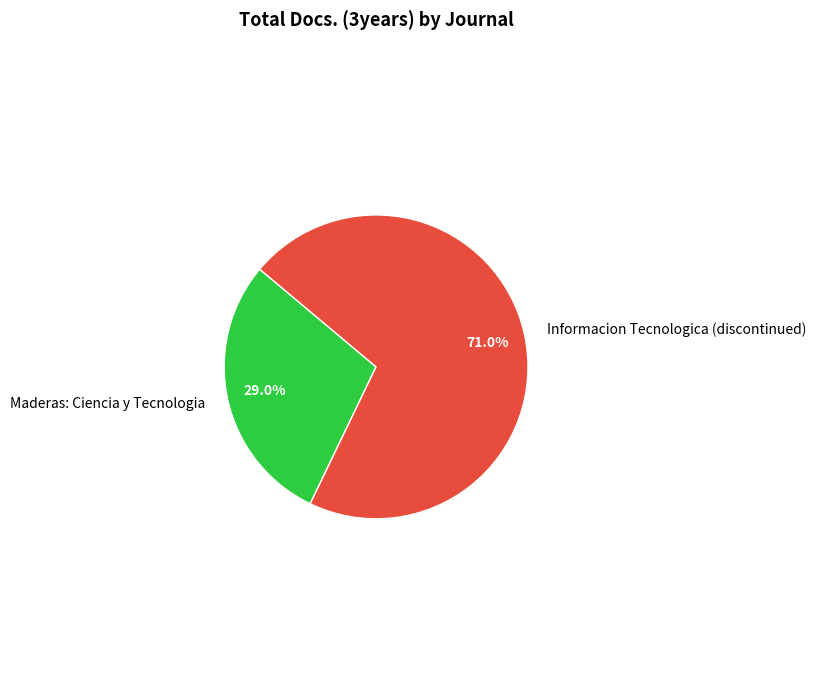

Which category has the biggest portion of the pie?

Informacion Tecnologica (discontinued)